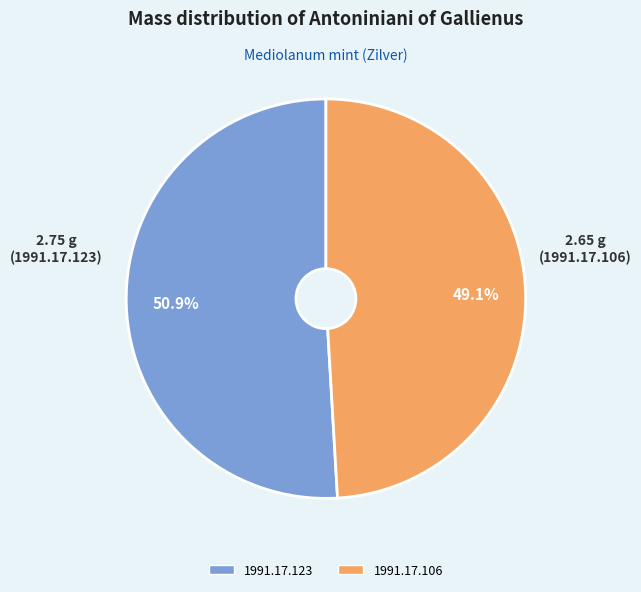

True or false: 1991.17.106 accounts for 61% of the total.

False